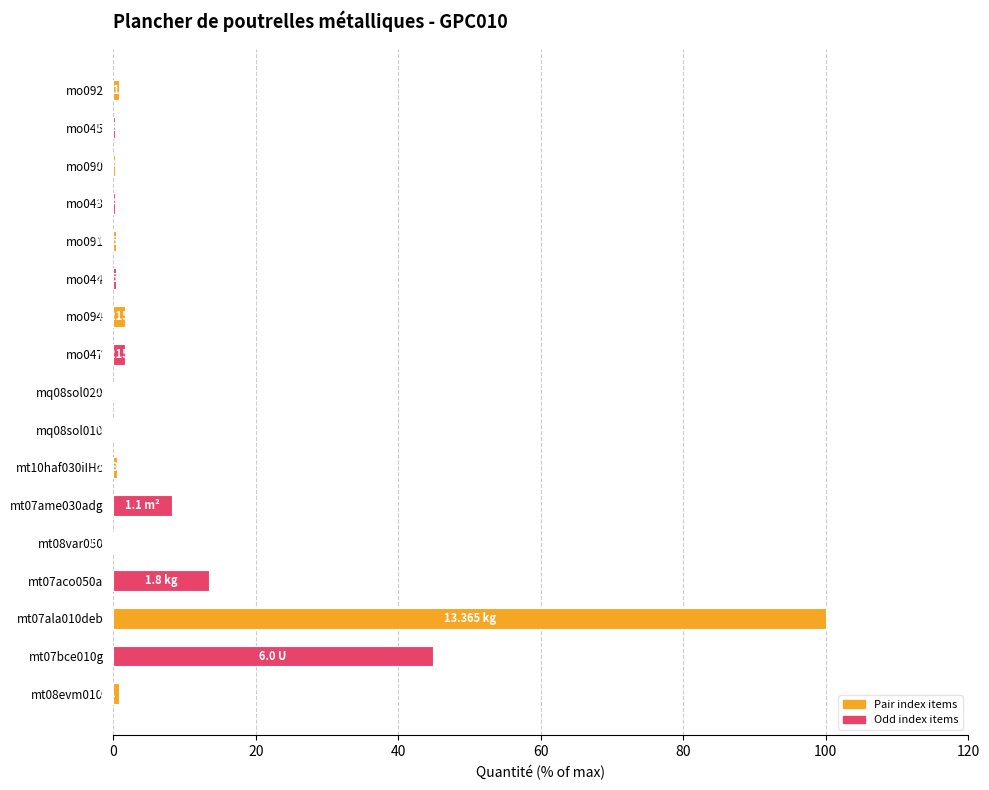

What is the sum of all values?

173.9